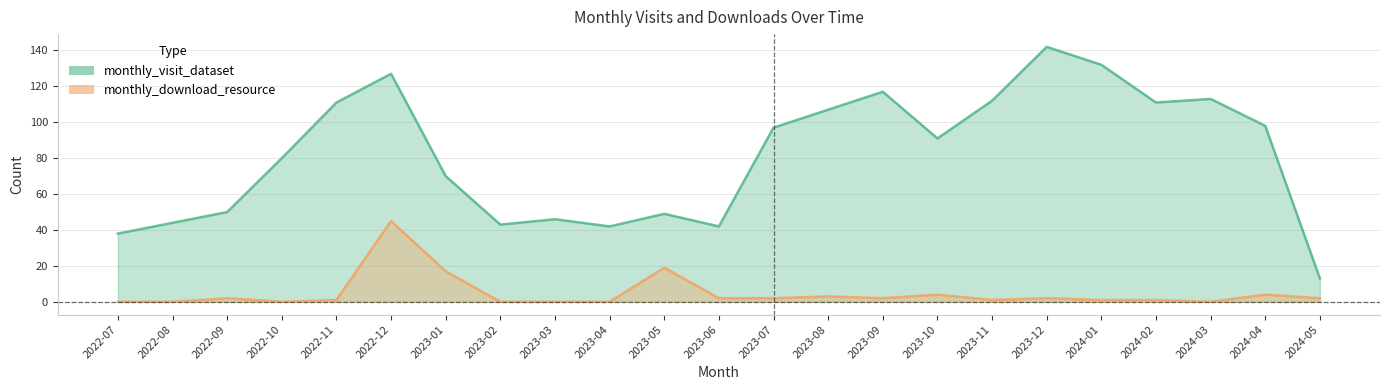

How many interior local valleys does the monthly_visit_dataset series have?

5